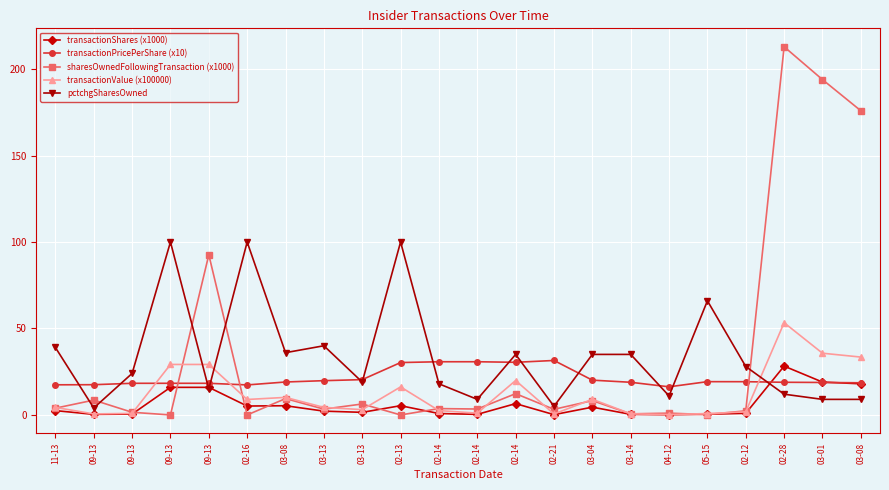

How many lines are shown in the chart?

5